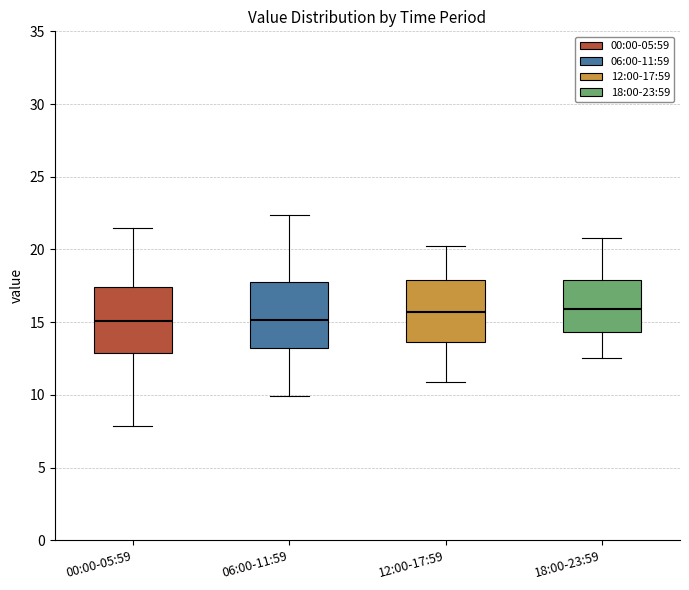

Where does the median line of the box for 18:00-23:59 sit on the y-axis? The values are not printed on the chart, so give them approximately, as read against the axis.

16.0